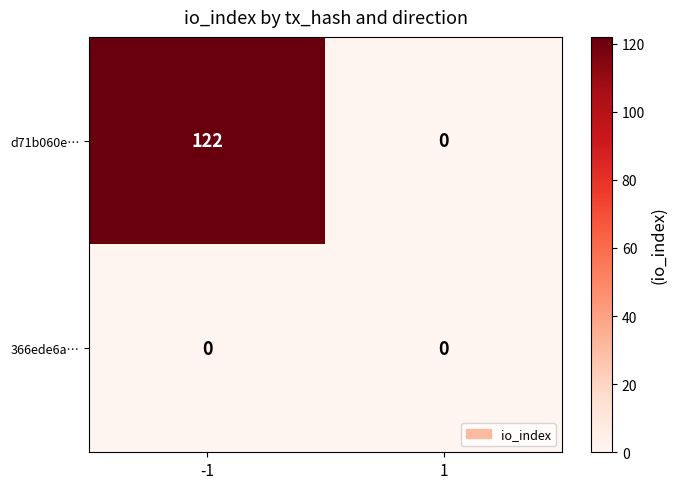

Reading left to right, extract all data points from this chart.

d71b060e…: 122	0
366ede6a…: 0	0